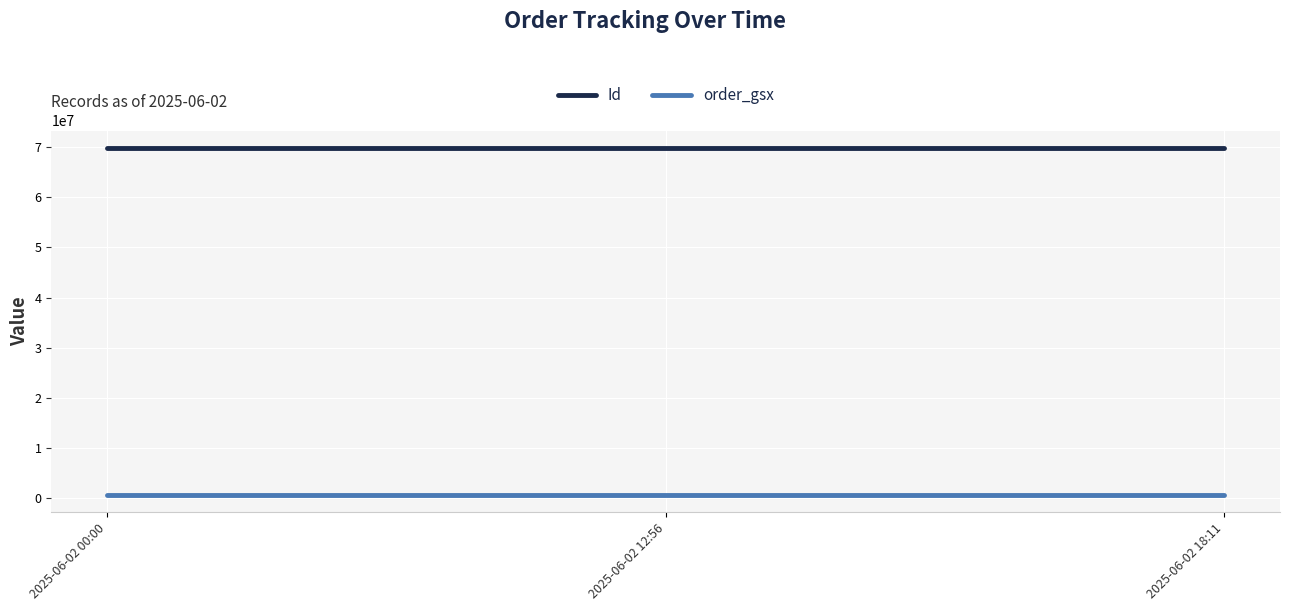

Is it true that Id equals 69871075 at 2025-06-02 00:00?

True